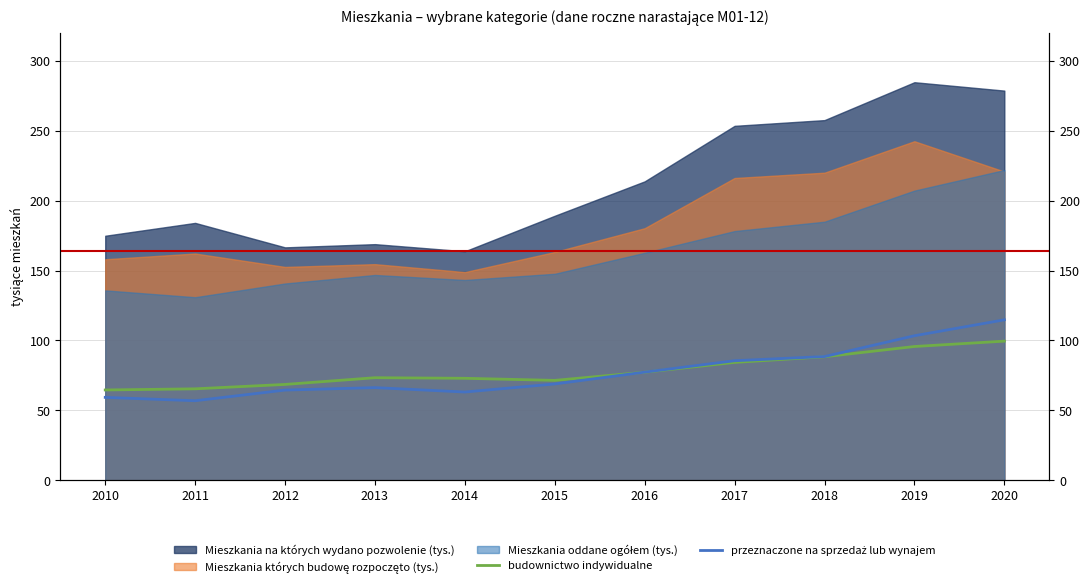

What is the sum of all budownictwo indywidualne values?

861.7